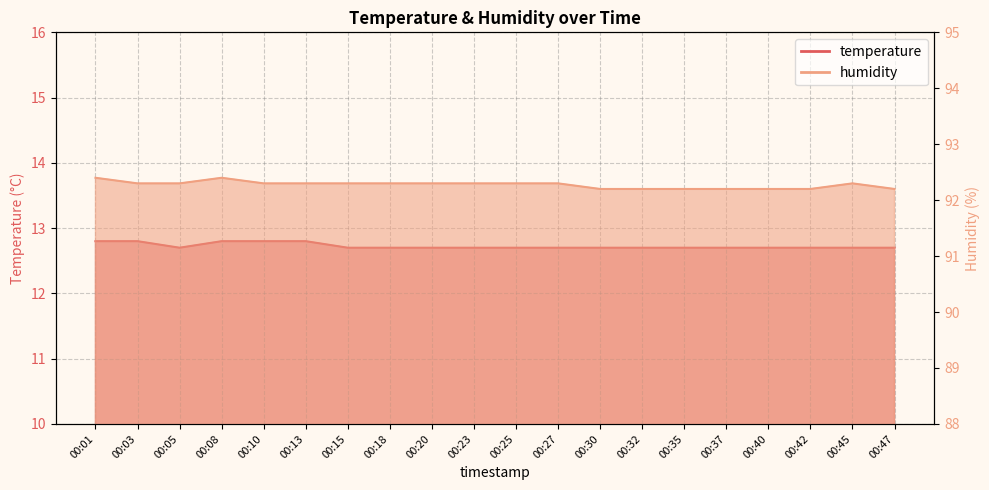

At how many categories does at least one series exceed 32?

20